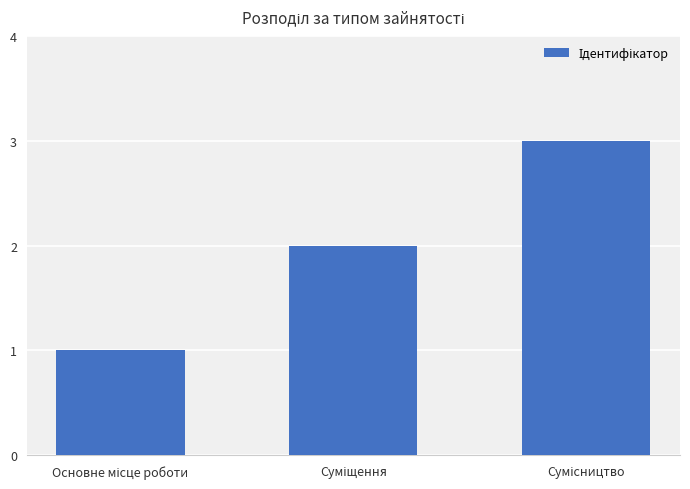

What is the minimum value shown in the chart?

1